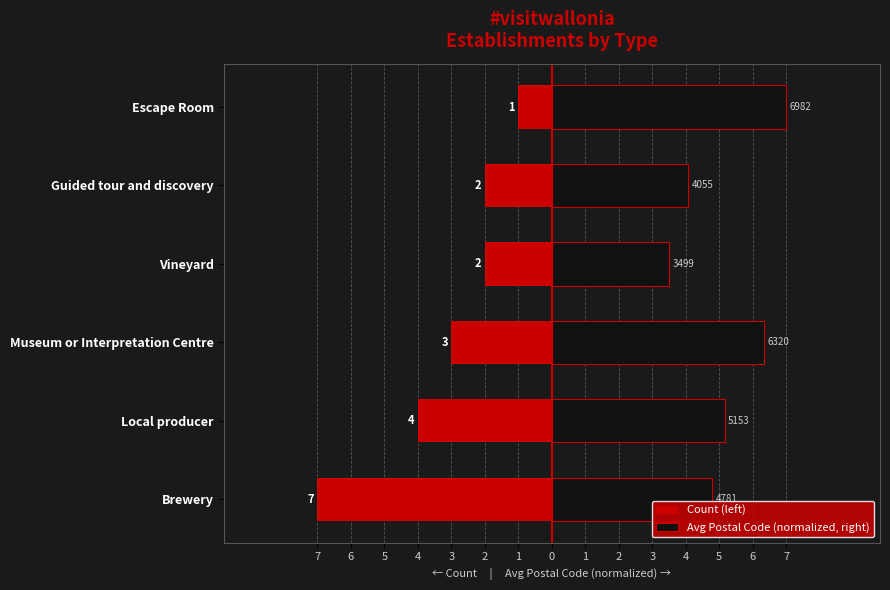

Is it true that Count (left) equals -2.0 at Guided tour and discovery?

True